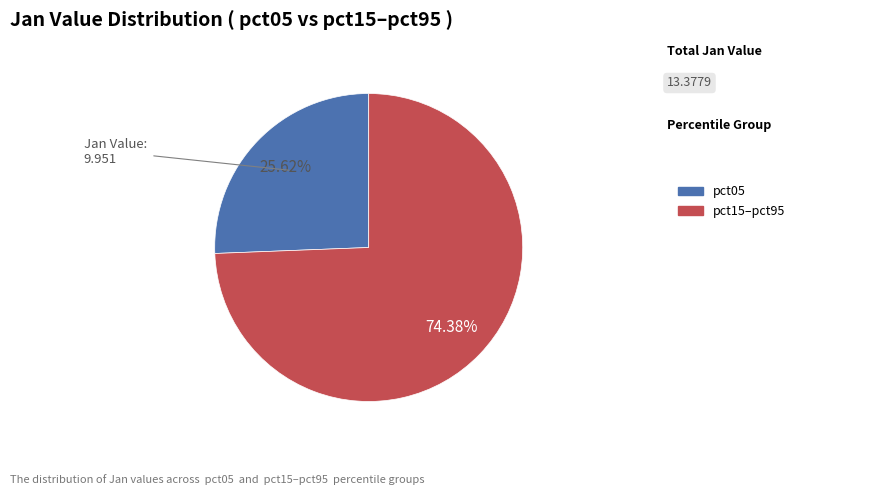

Is there a majority slice in this chart?

Yes